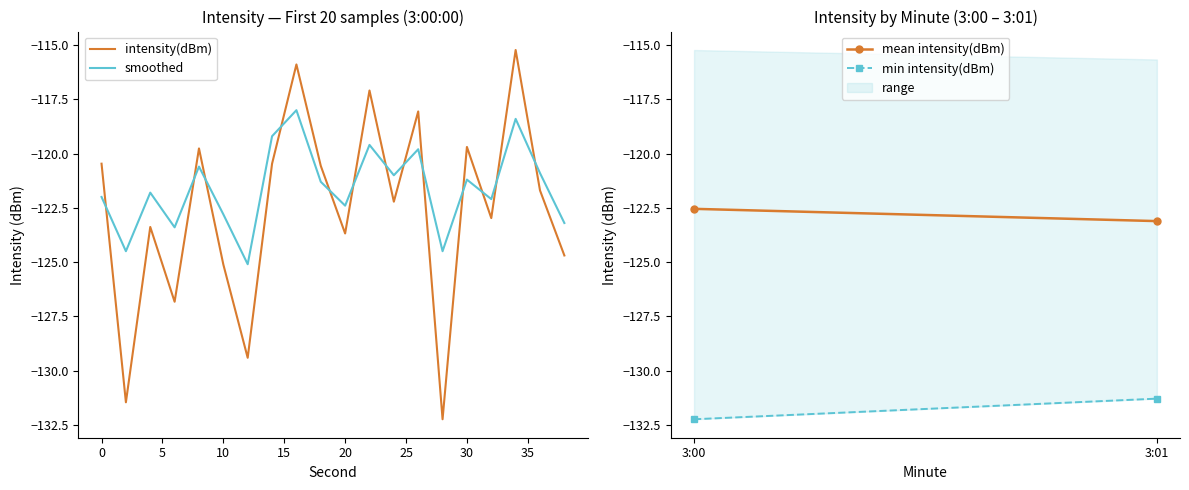

What is the maximum value for smoothed?

-118.0